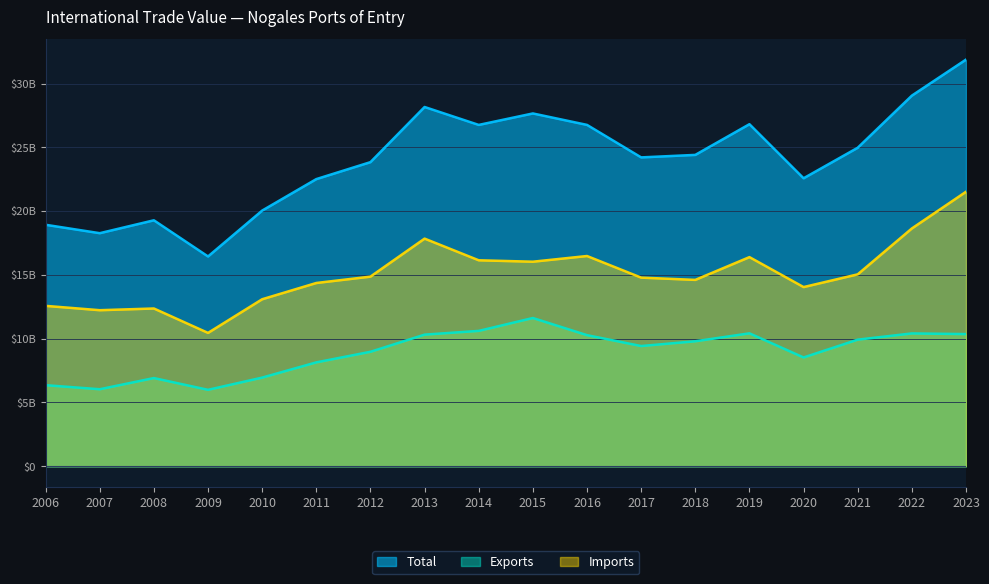

Which series changed the most between 2009 and 2018?

Total